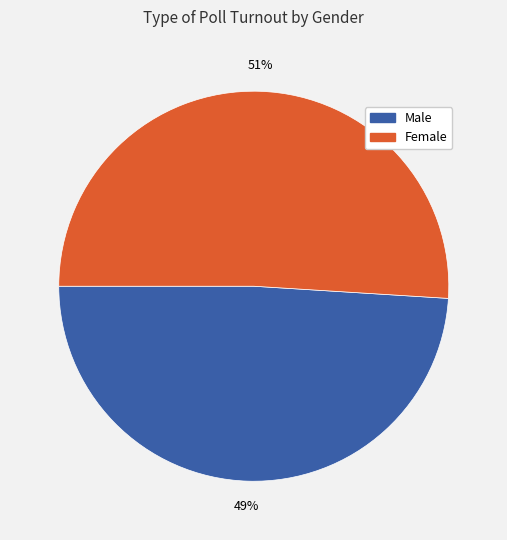

Is there any slice that represents more than half of the pie?

Yes